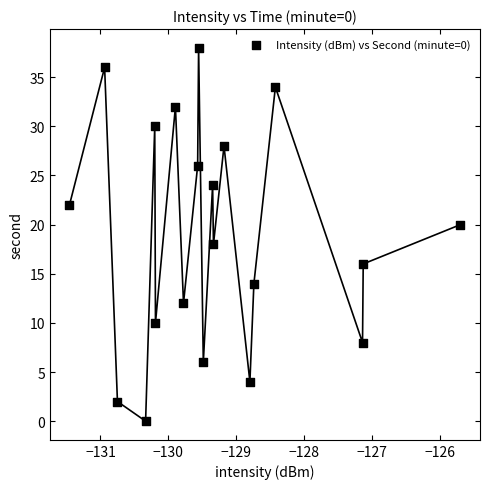

What is the range of Y values (max minus min)?

38